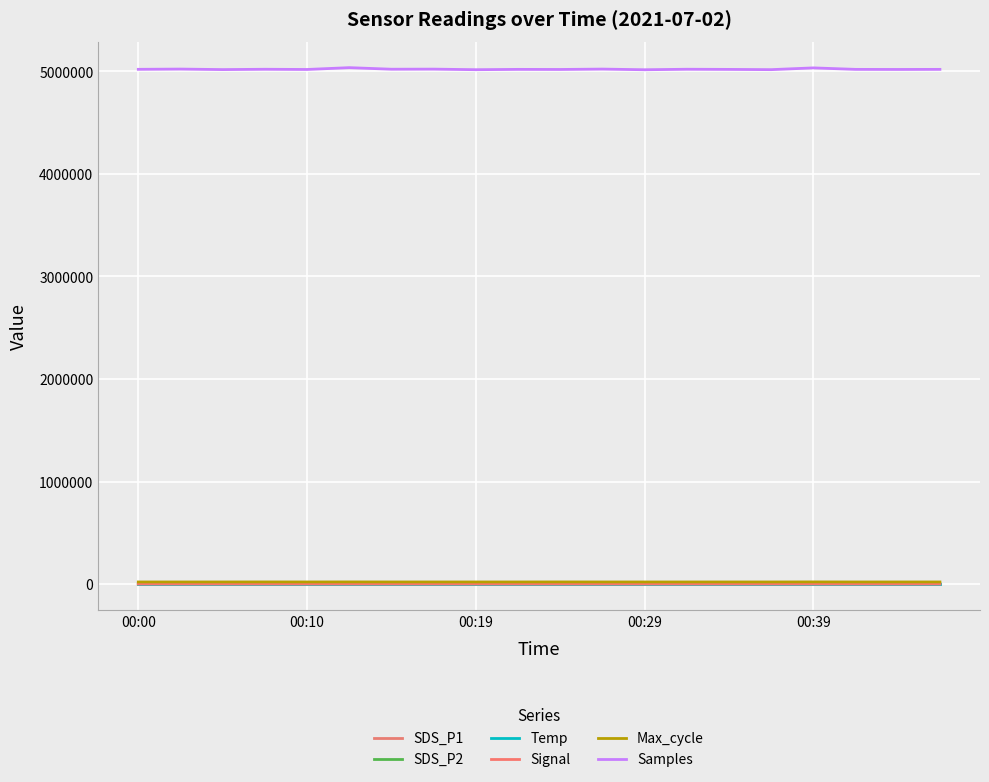

Is this an area chart (filled region under the line)?

No